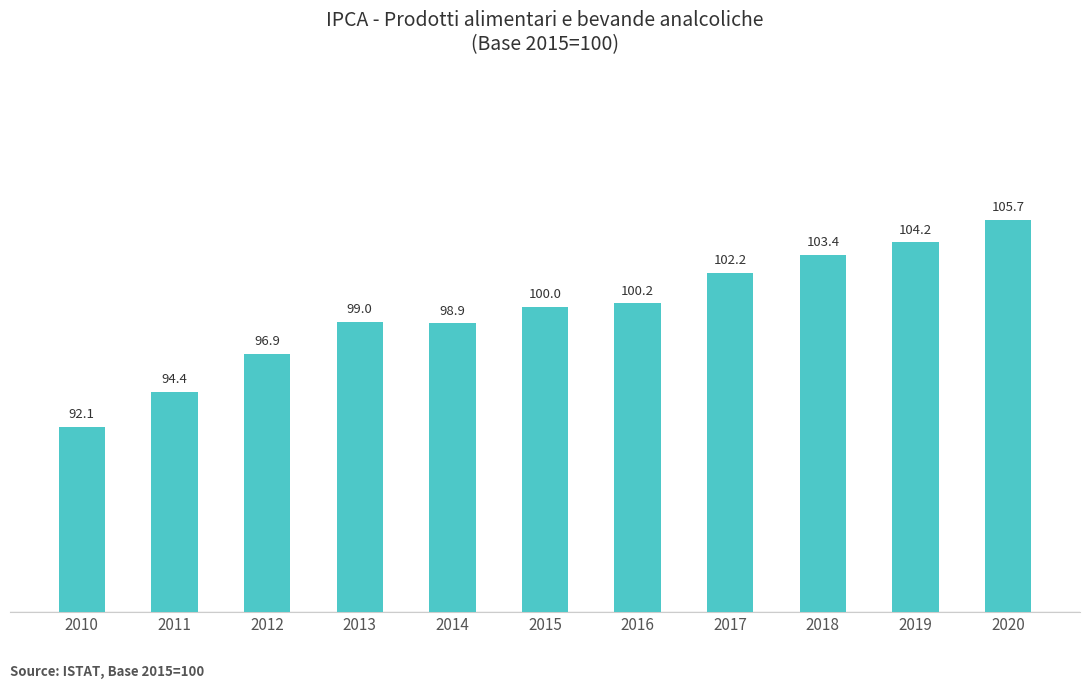

What is the sum of the values at 2012 and 2019?

201.1